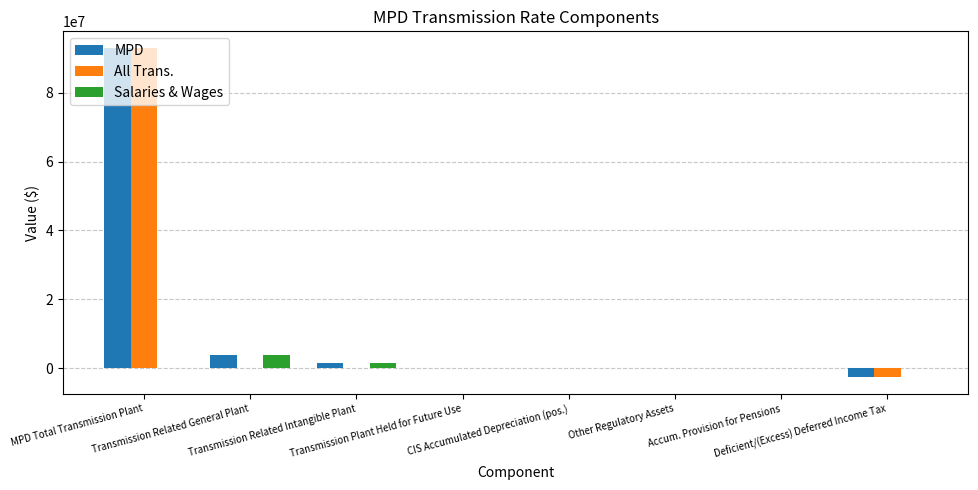

What is the maximum value shown in the chart?

93037011.0